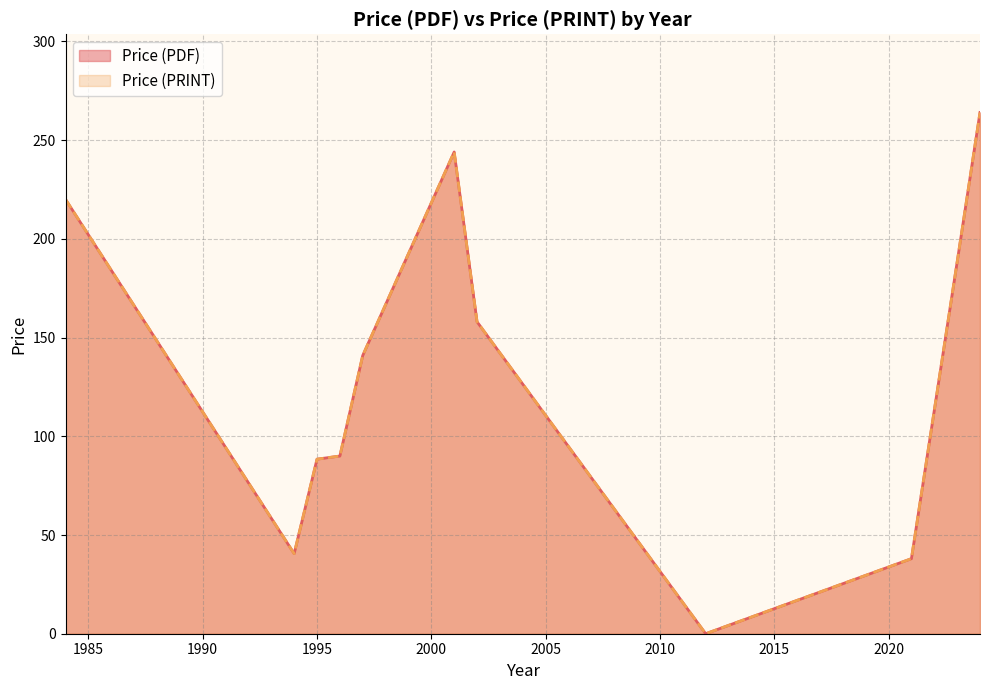

How many interior local valleys does the Price (PRINT) series have?

2